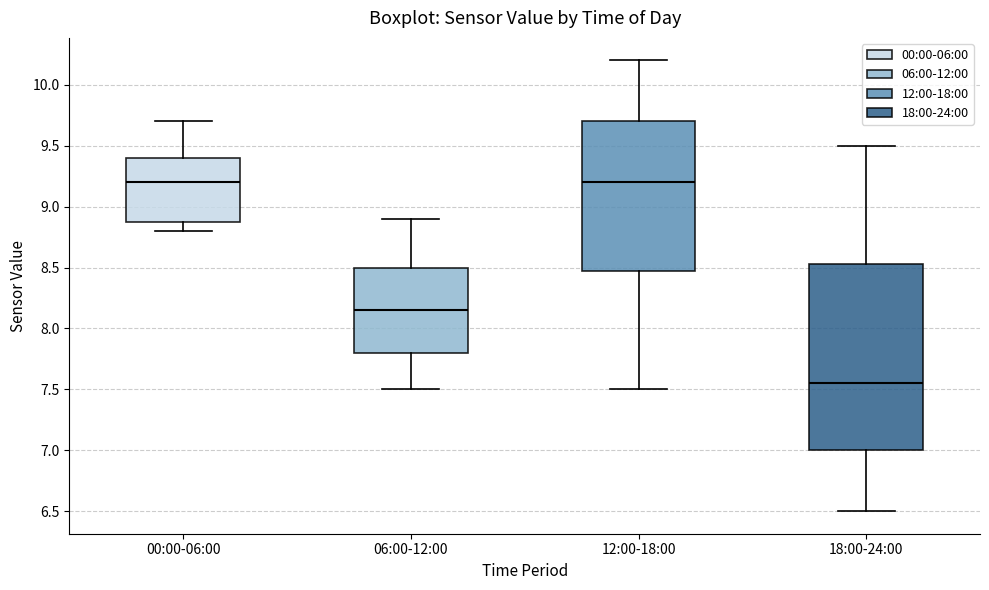

Reading left to right, read every box against the y-axis: the position of its median line, the range the box covers, and the ends of its whiskers. The values are not printed on the chart, so give them approximately, as read against the axis.

00:00-06:00: median 9.20, box 8.90 to 9.40, whiskers 8.80 to 9.70
06:00-12:00: median 8.15, box 7.80 to 8.50, whiskers 7.50 to 8.90
12:00-18:00: median 9.20, box 8.50 to 9.70, whiskers 7.50 to 10.20
18:00-24:00: median 7.55, box 7.00 to 8.55, whiskers 6.50 to 9.50